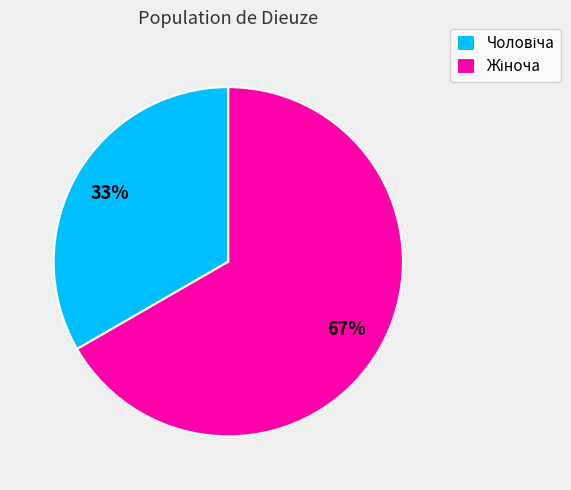

Count the number of slices in the pie.

2